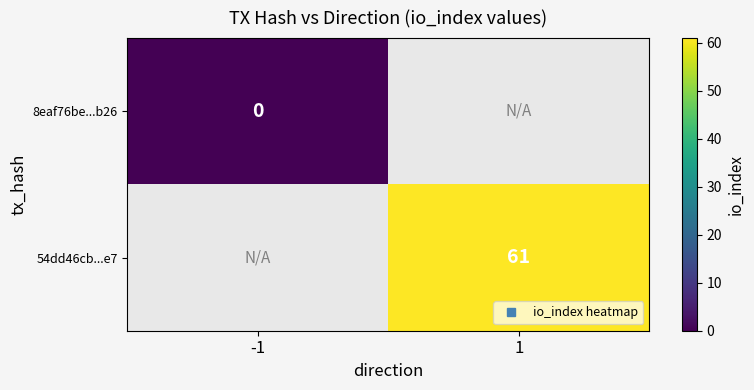

Which series has the largest range (max minus min)?

8eaf76be...b26